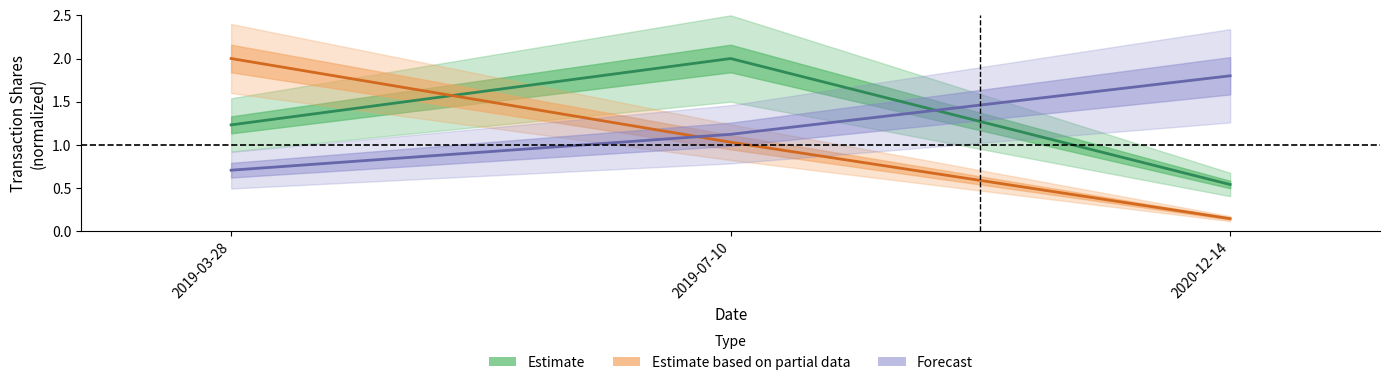

What is the difference between the maximum and second lowest values in the Estimate based on partial data series?

1.0